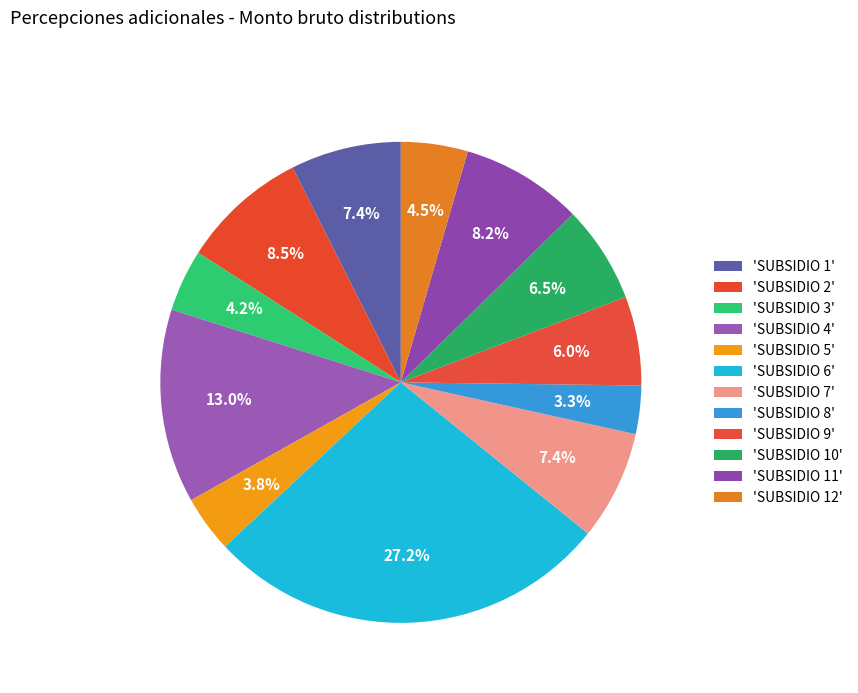

Count the number of slices in the pie.

12